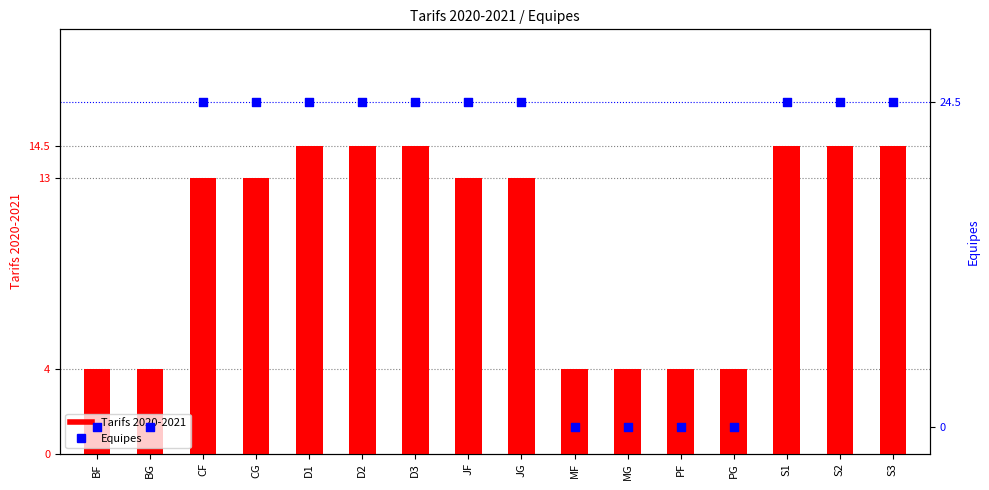

What is the total value across all series at BG?

4.0